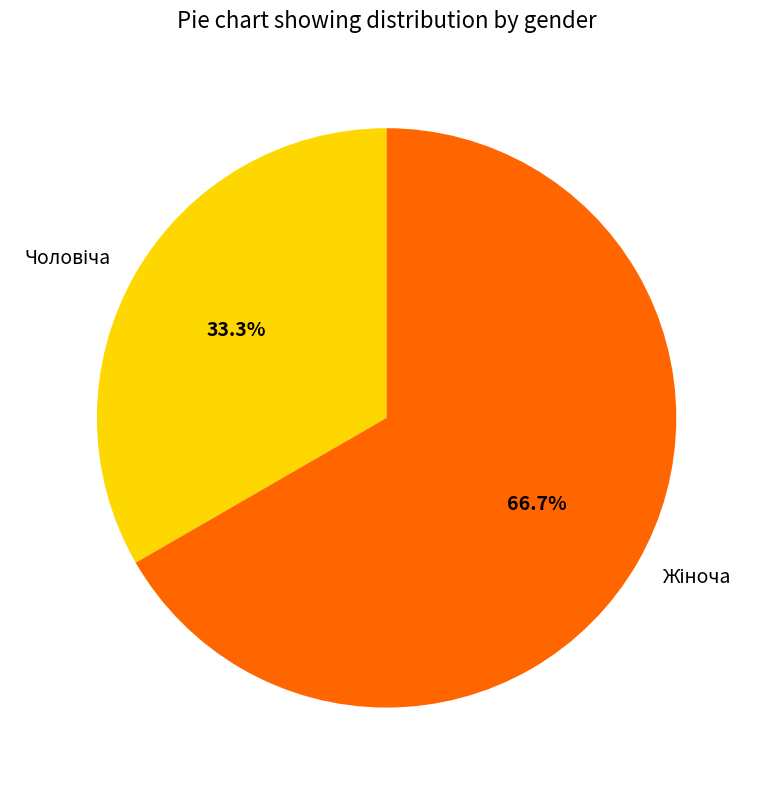

Does any single category account for the majority?

Yes